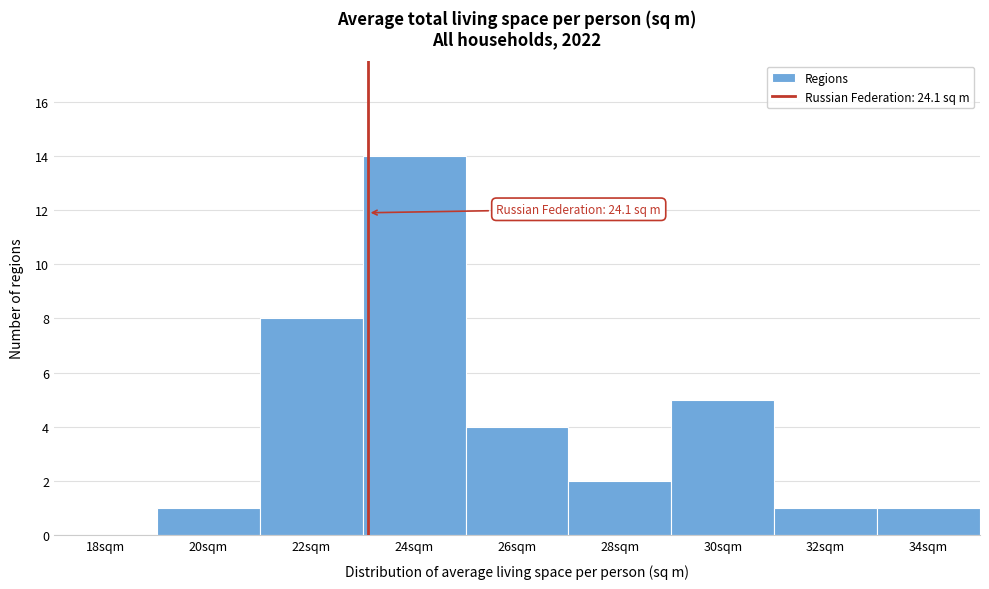

Reading right to left, transcribe all the data shown in this chart.

34sqm=1	32sqm=1	30sqm=5	28sqm=2	26sqm=4	24sqm=14	22sqm=8	20sqm=1	18sqm=0